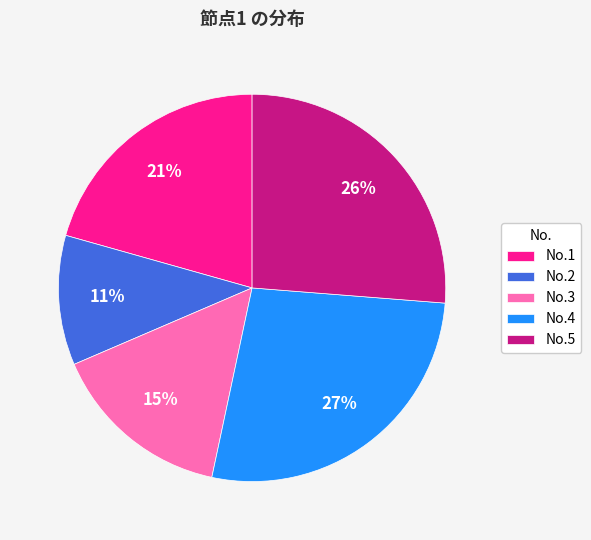

Is the sum of No.2 and No.1 greater than half?

No